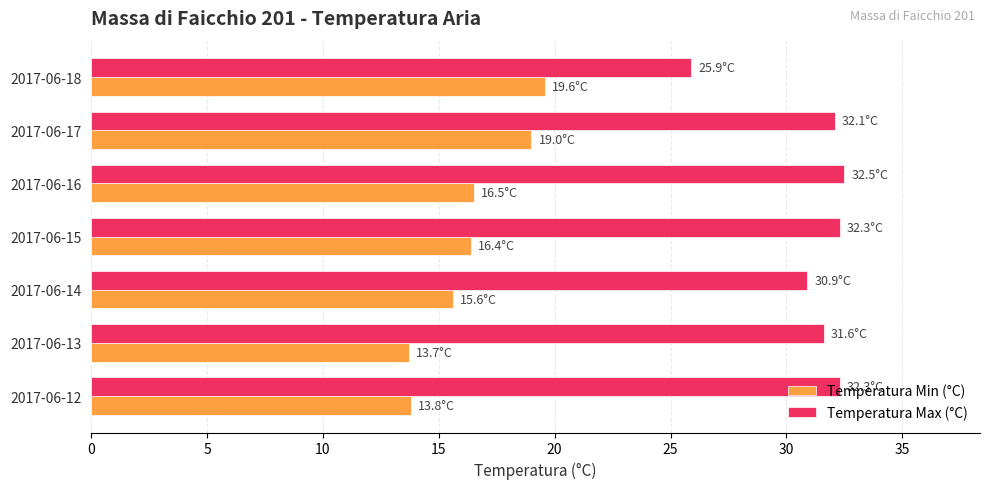

What is the difference between the maximum and minimum values in the Temperatura Min (°C) series?

5.9